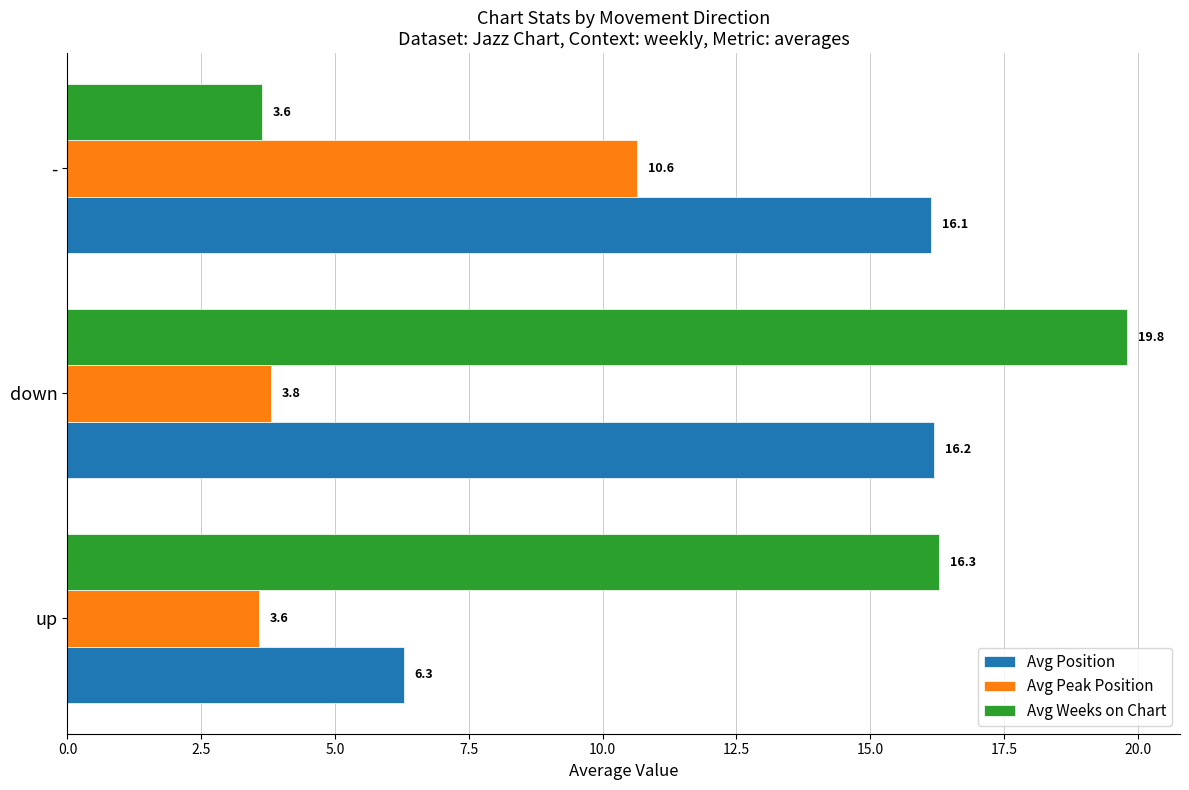

Where is Avg Peak Position nearest to the value 7?

down